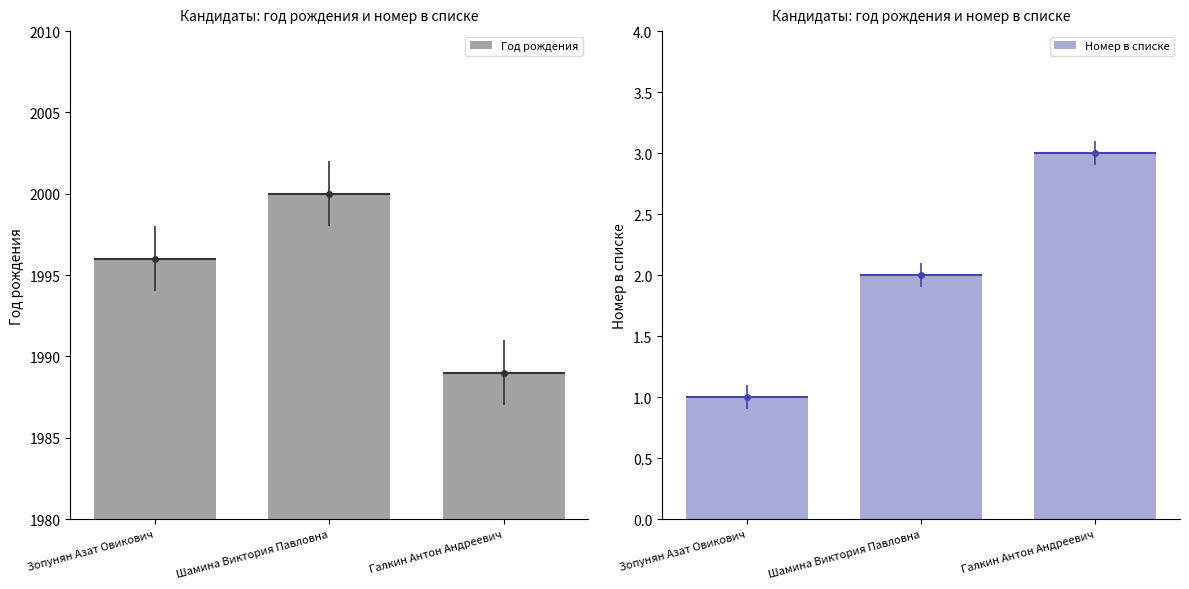

Does the chart contain any negative values?

No